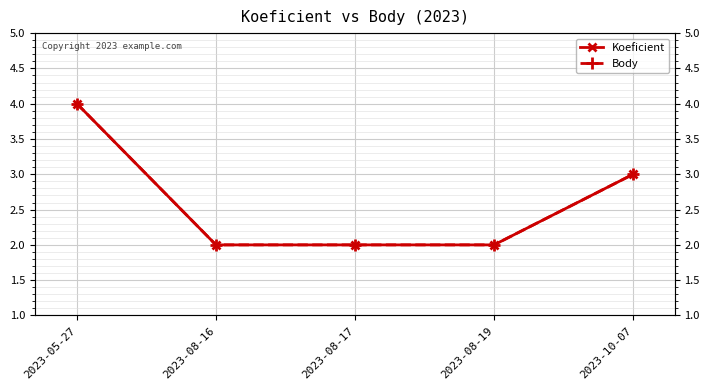

What is the difference between the maximum and minimum values in the Koeficient series?

2